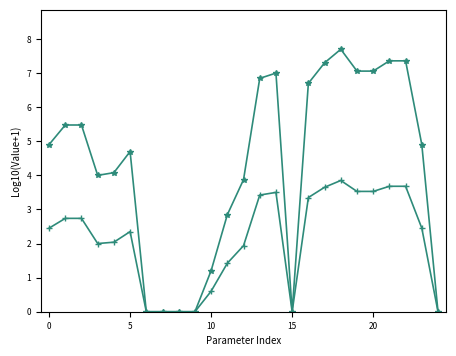

What is the maximum value shown in the chart?

7.7